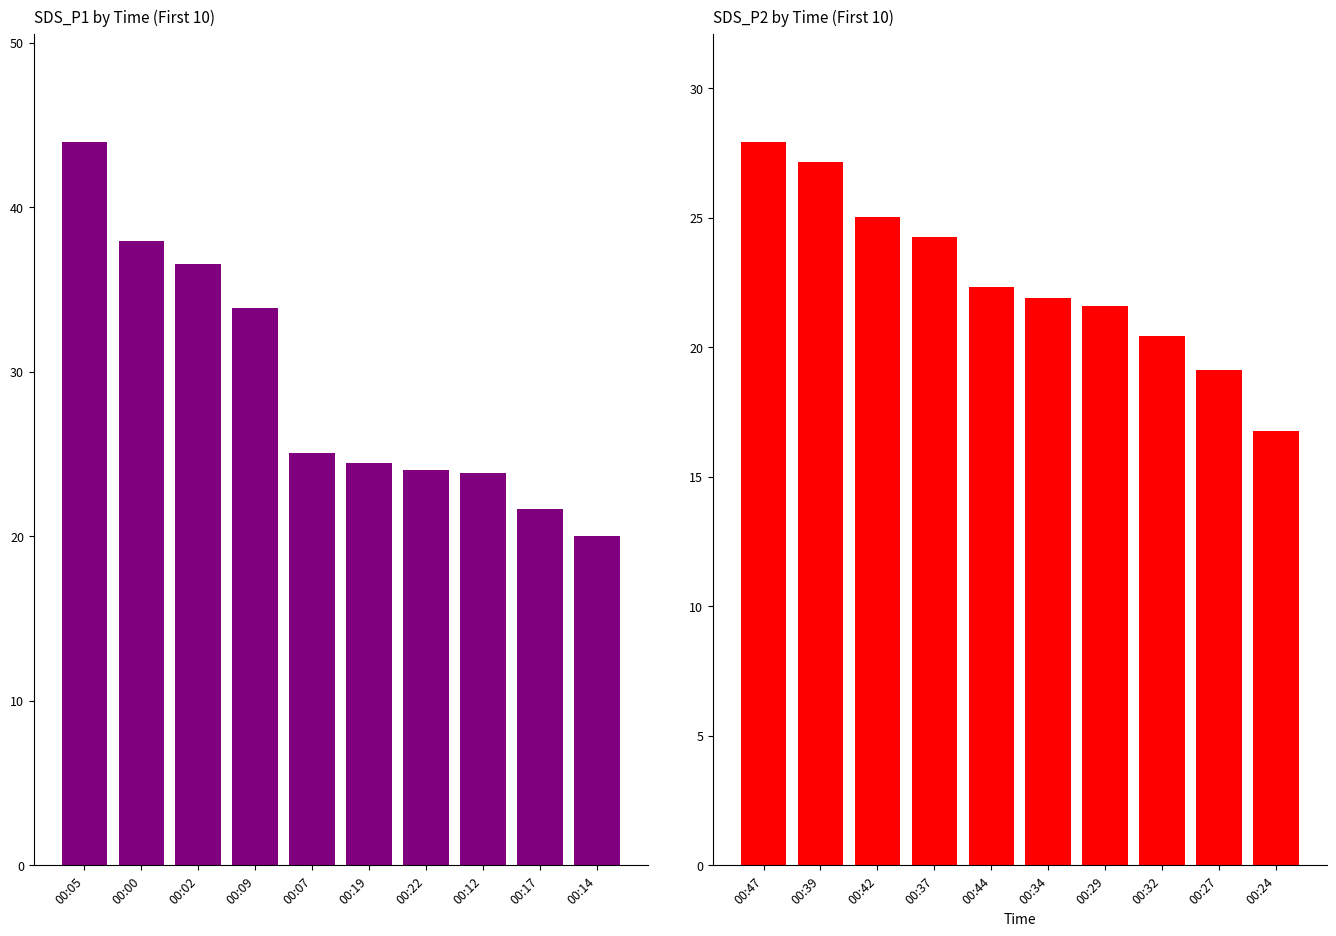

What are all the series names shown in the legend?

SDS_P1, SDS_P2